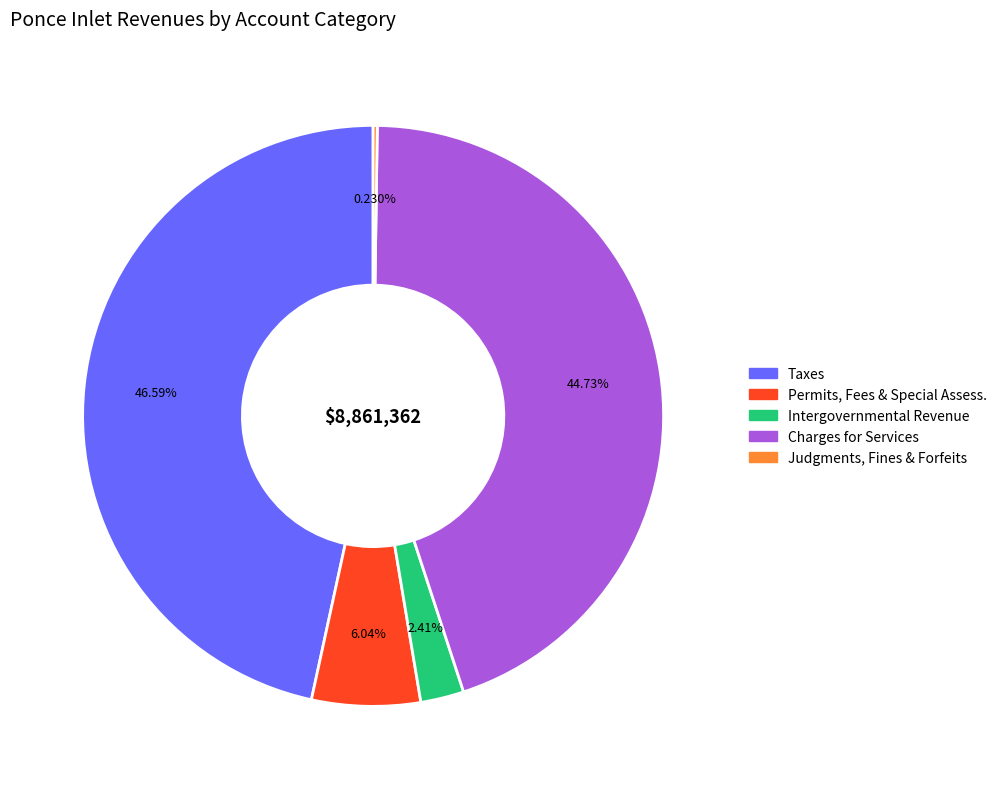

Is there a majority slice in this chart?

No